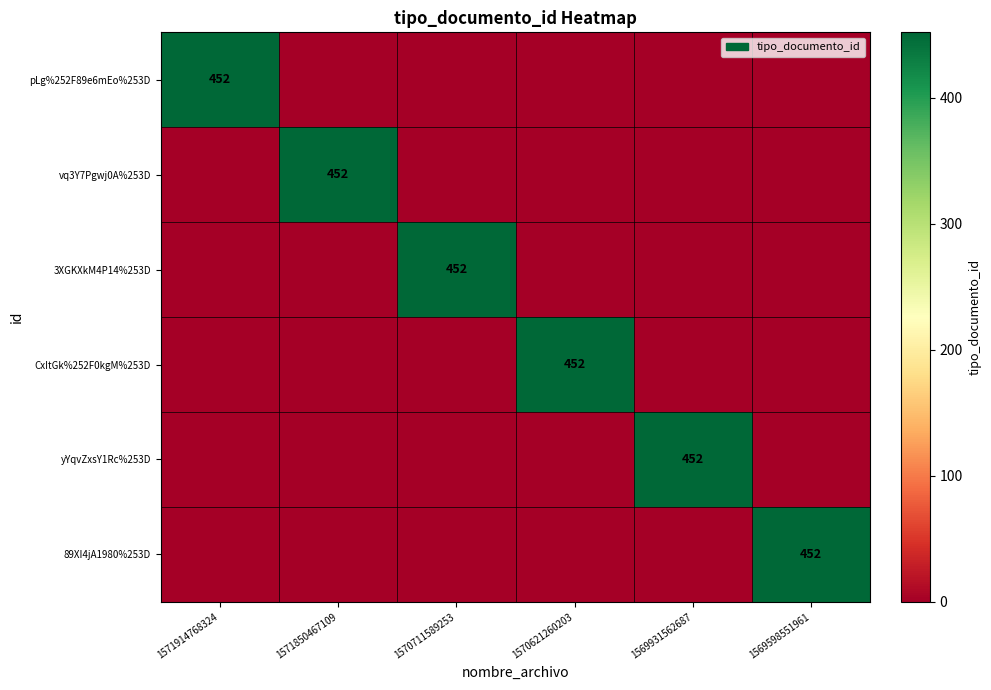

What is the difference between the maximum and minimum values in the 3XGKXkM4P14%253D series?

452